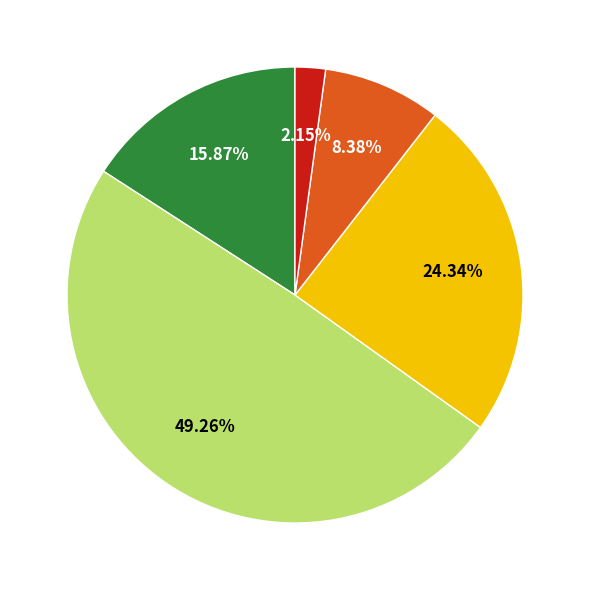

Is there any slice that represents more than half of the pie?

No